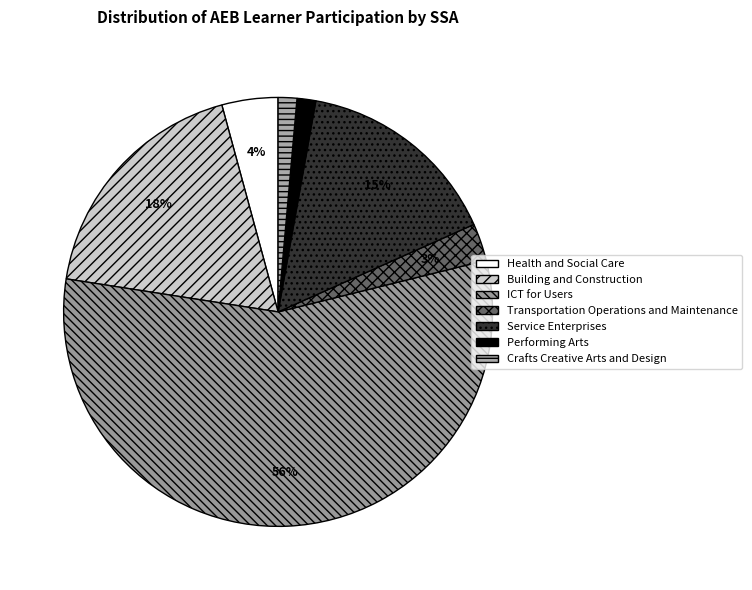

What percentage is NOT represented by Building and Construction?

81.7%